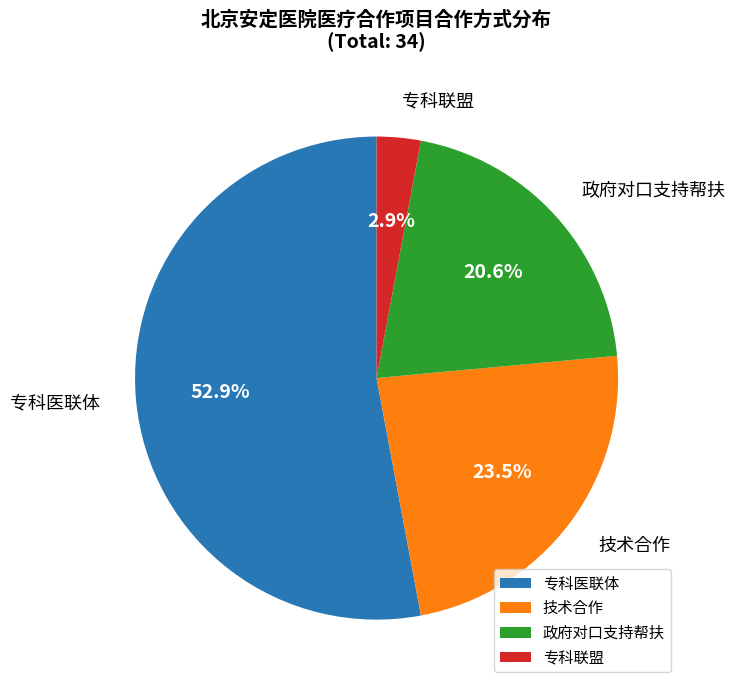

Is it true that 政府对口支持帮扶 is 7% of the pie?

False